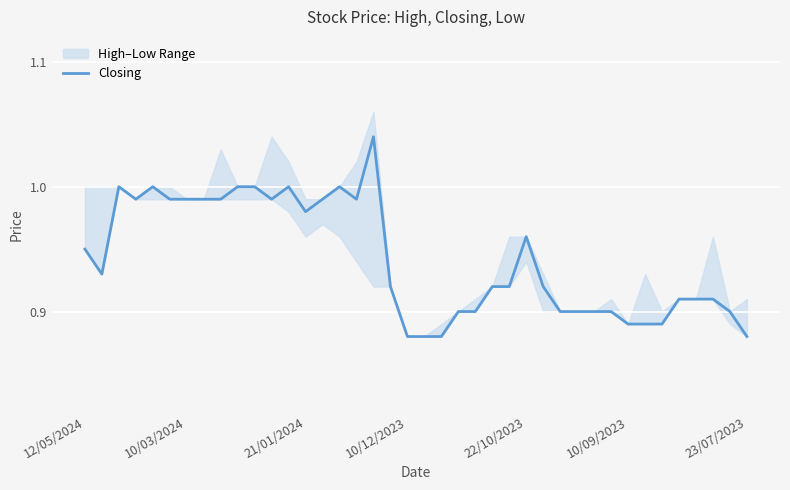

How many lines are shown in the chart?

1